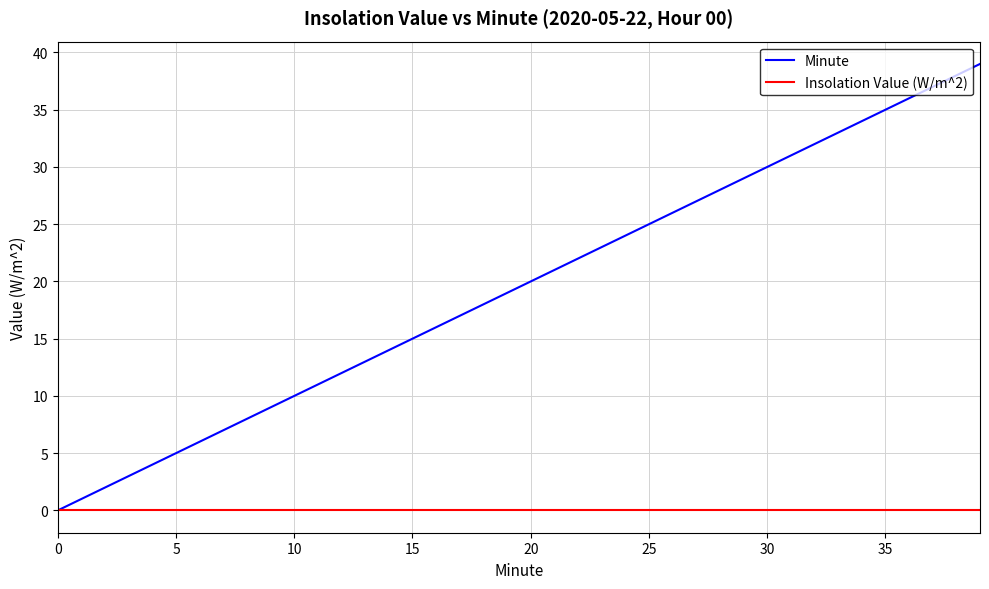

Rank the series by their maximum value, from highest to lowest.

Minute, Insolation Value (W/m^2)